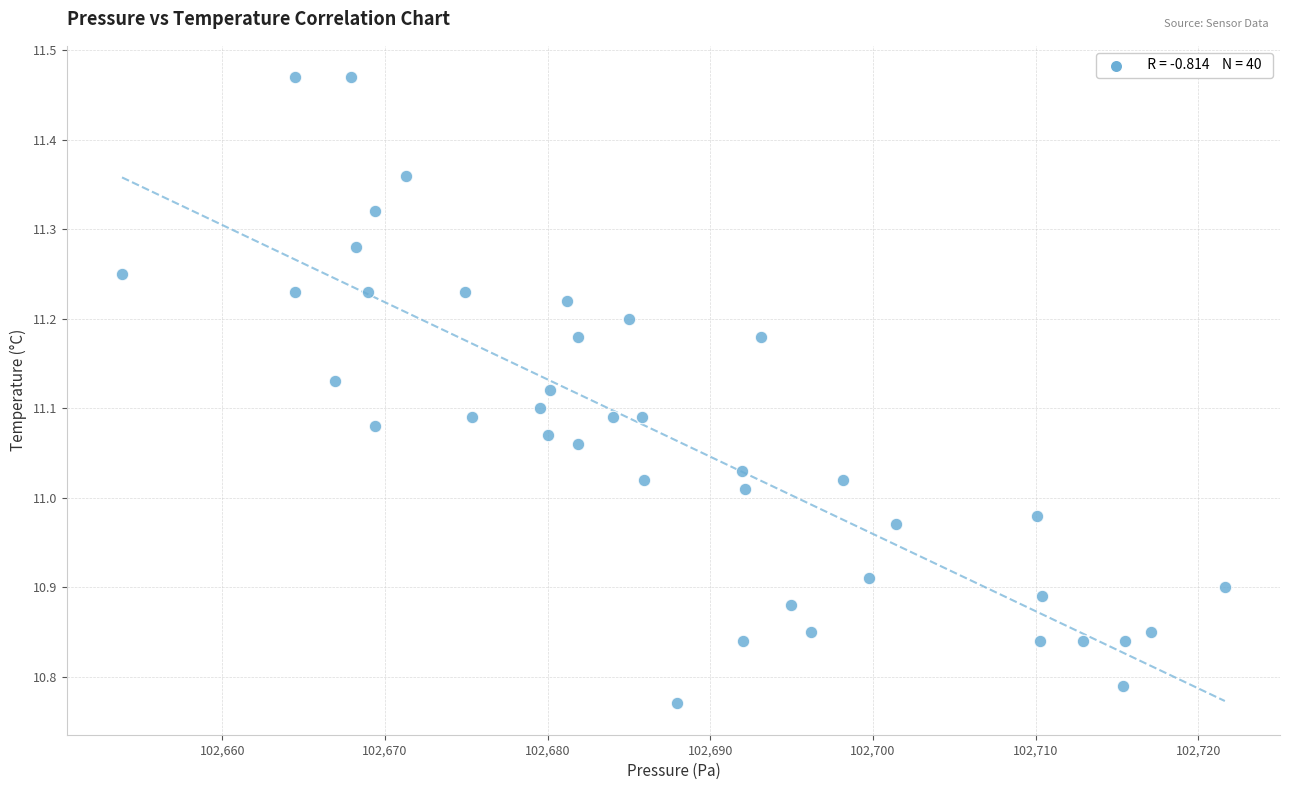

What is the range of Y values (max minus min)?

0.7